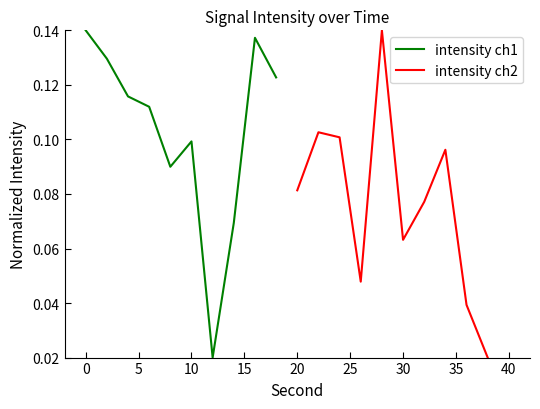

What is the label of the 4th point from the right?

25